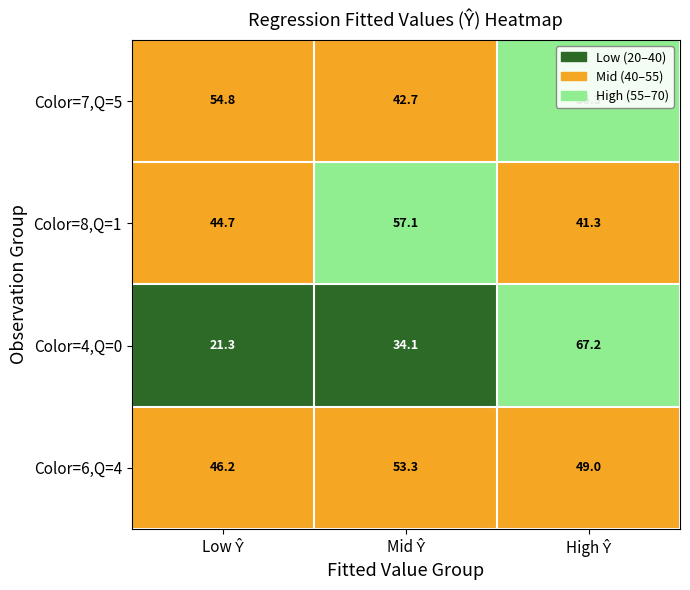

What is the greatest value displayed?

67.2